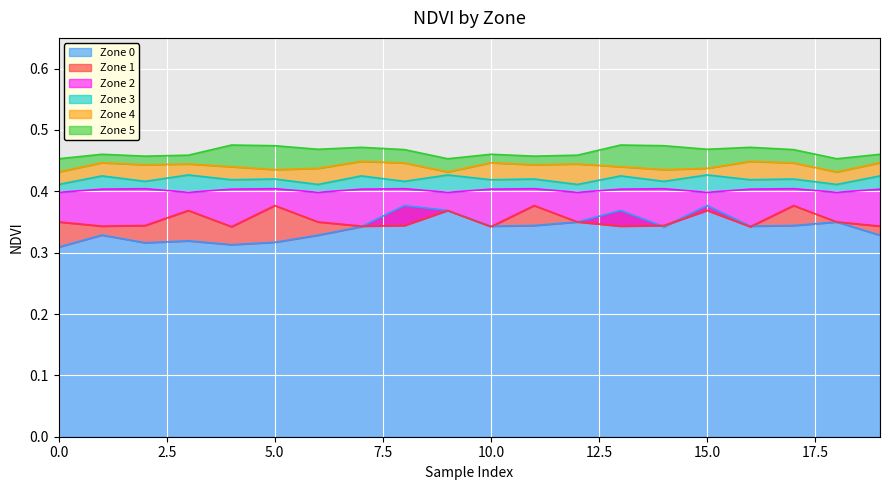

What is the label of the 8th point from the right?

12